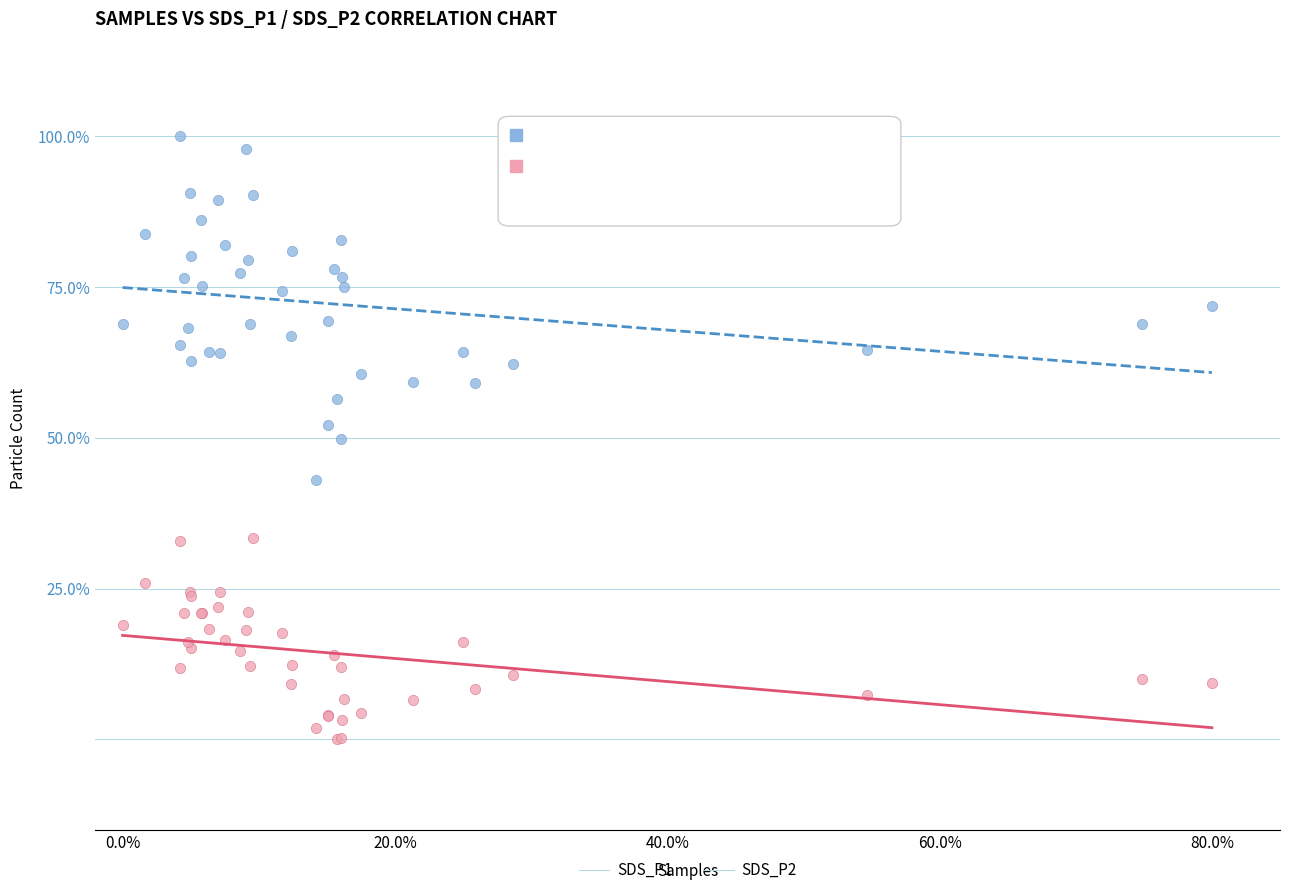

What are all the series names shown in the legend?

SDS_P1, SDS_P2